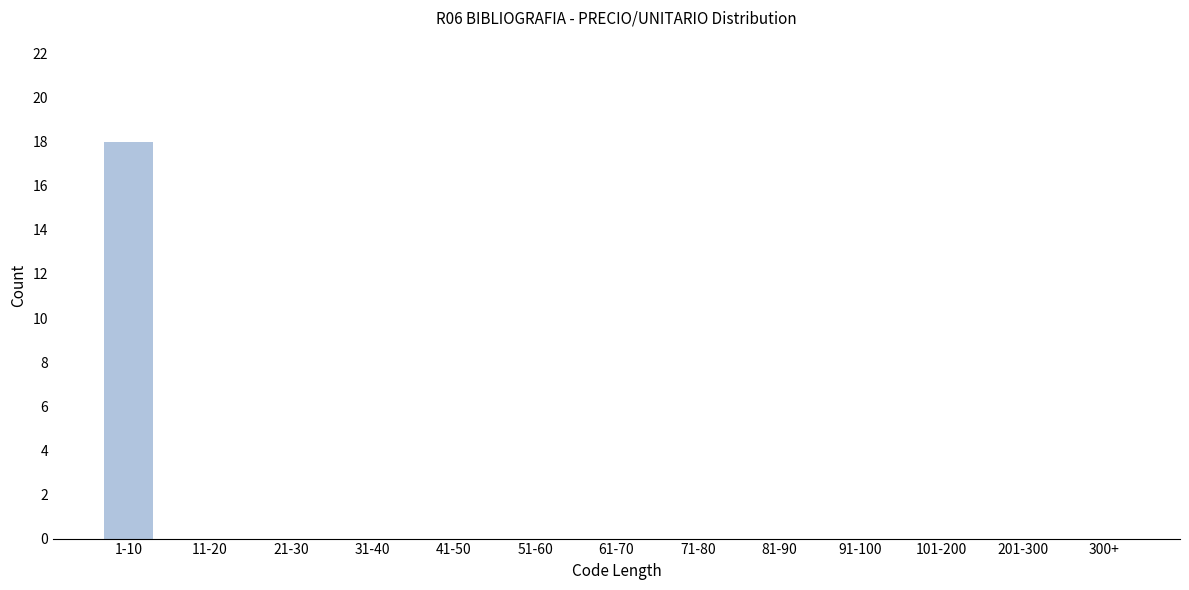

Reading left to right, extract all data points from this chart.

1-10=18	11-20=0	21-30=0	31-40=0	41-50=0	51-60=0	61-70=0	71-80=0	81-90=0	91-100=0	101-200=0	201-300=0	300+=0